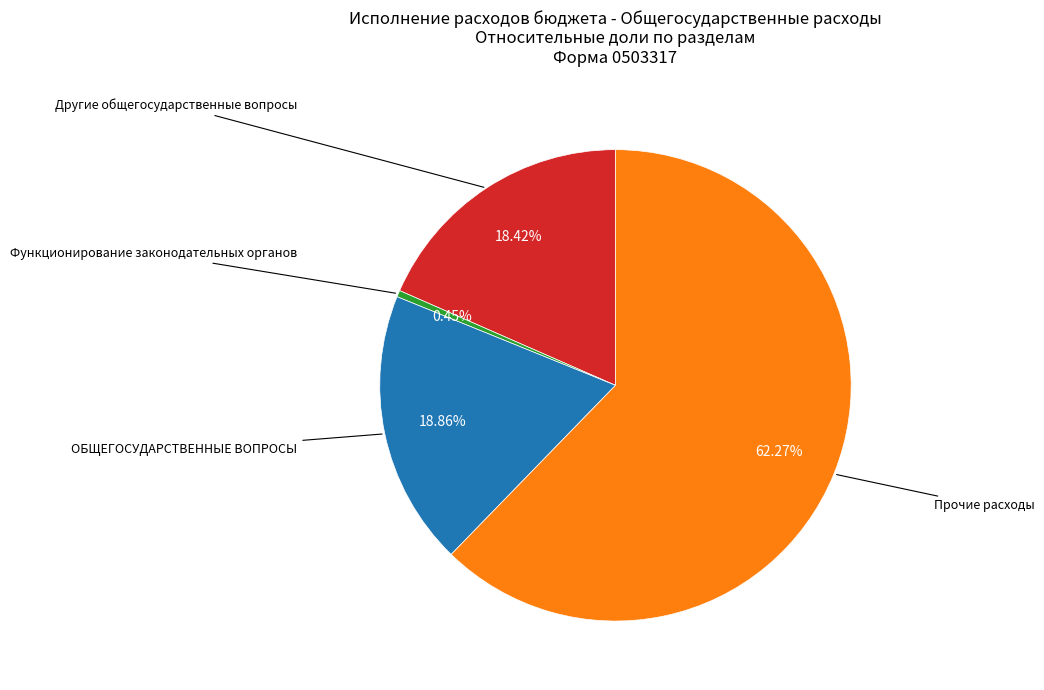

Is there any slice that represents more than half of the pie?

Yes